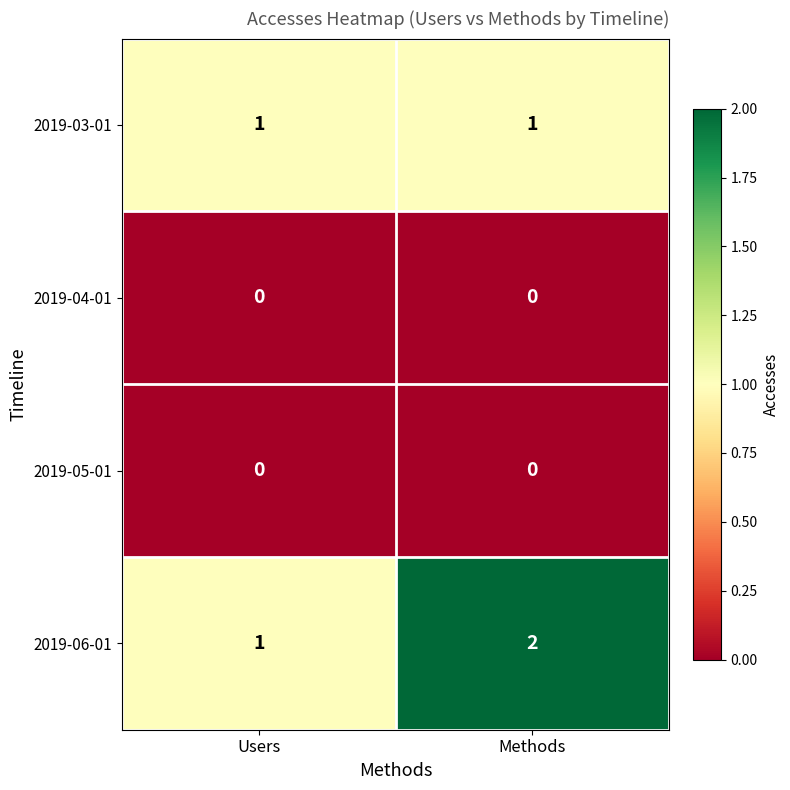

Which label corresponds to the largest value in the chart?

Methods